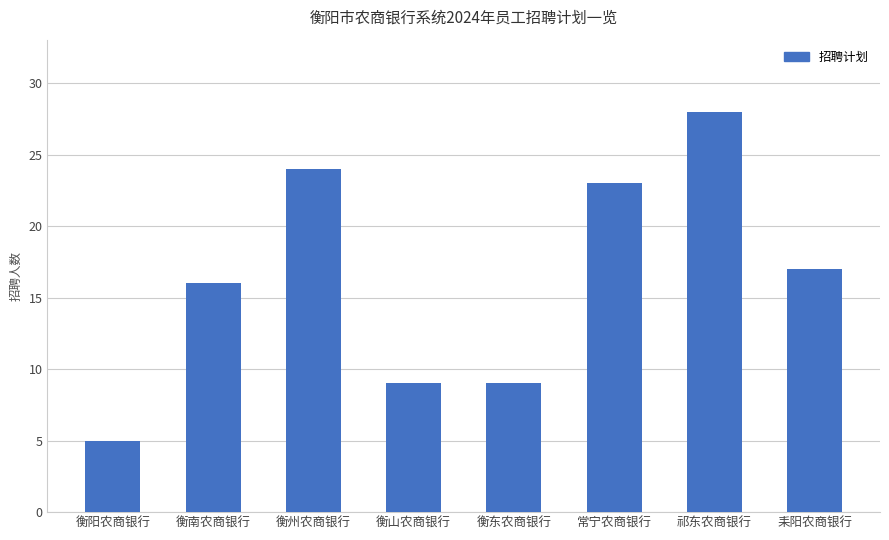

At which category does the chart reach its minimum across all series?

衡阳农商银行